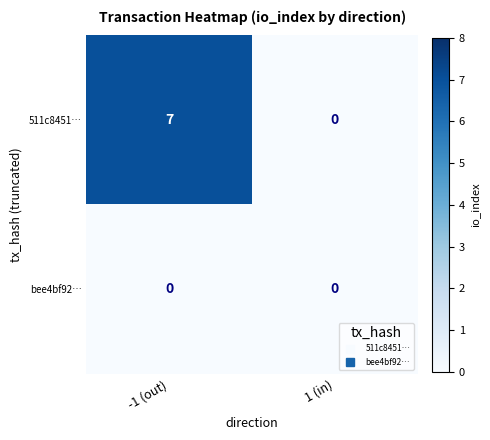

Which category has the highest value across all series?

-1 (out)